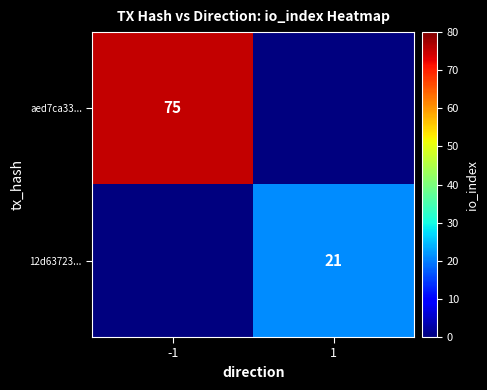

True or false: 12d63723... has a value of 21 at 1.

True